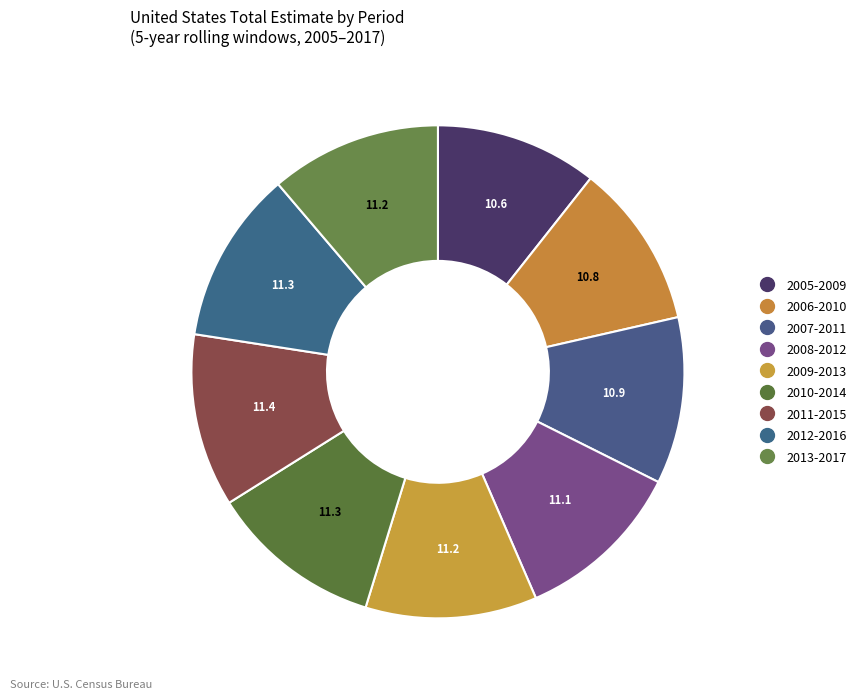

Count the number of slices in the pie.

9